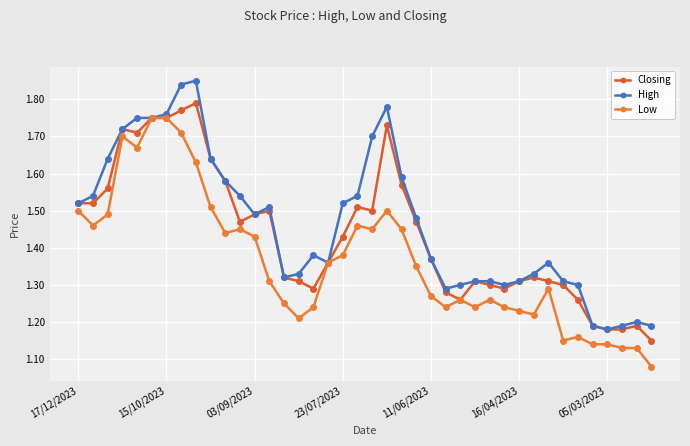

How many interior local peaks does the High series have?

6